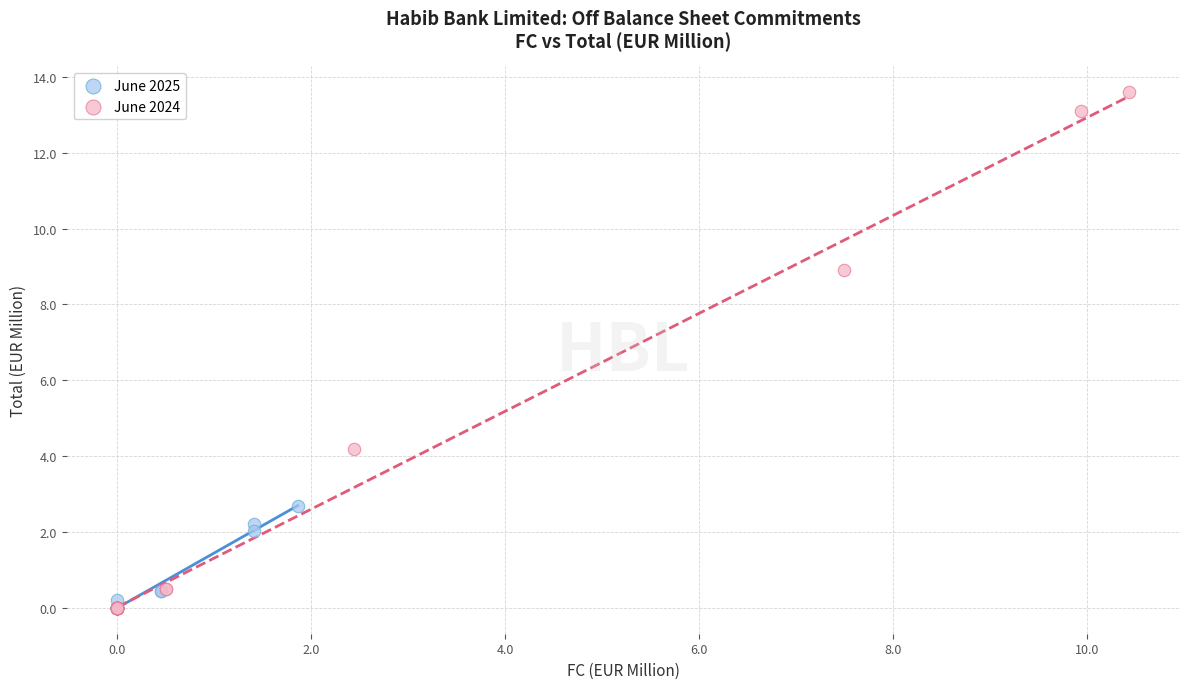

Which series reaches the maximum Y coordinate?

June 2024